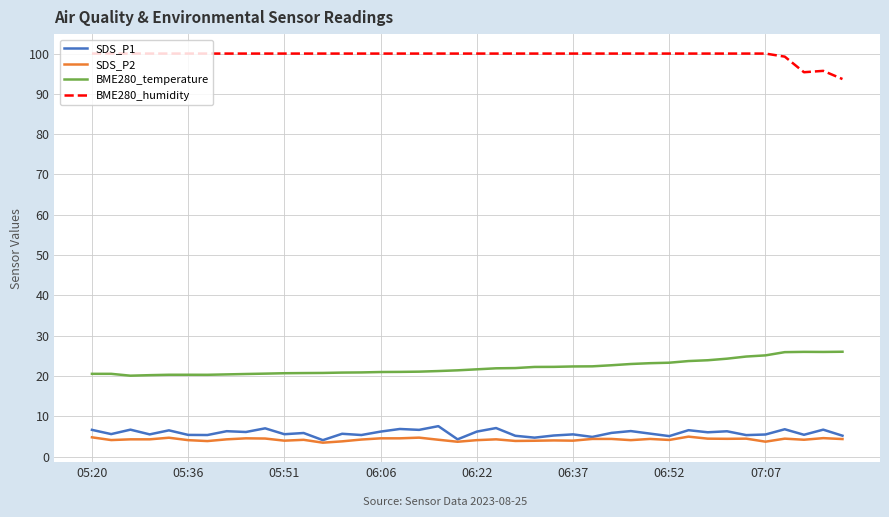

Which series has the largest total across all categories?

BME280_humidity